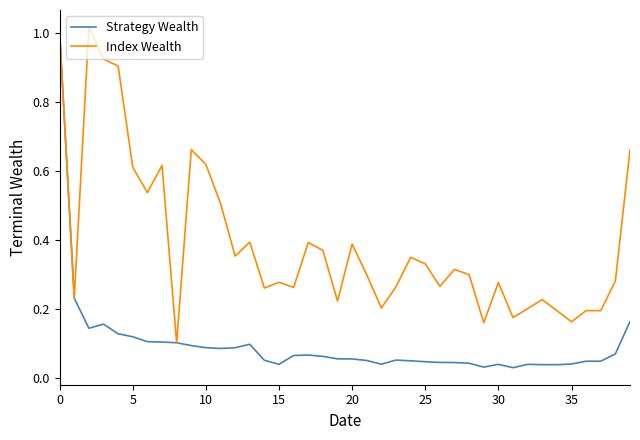

Which series has the widest spread of values?

Strategy Wealth